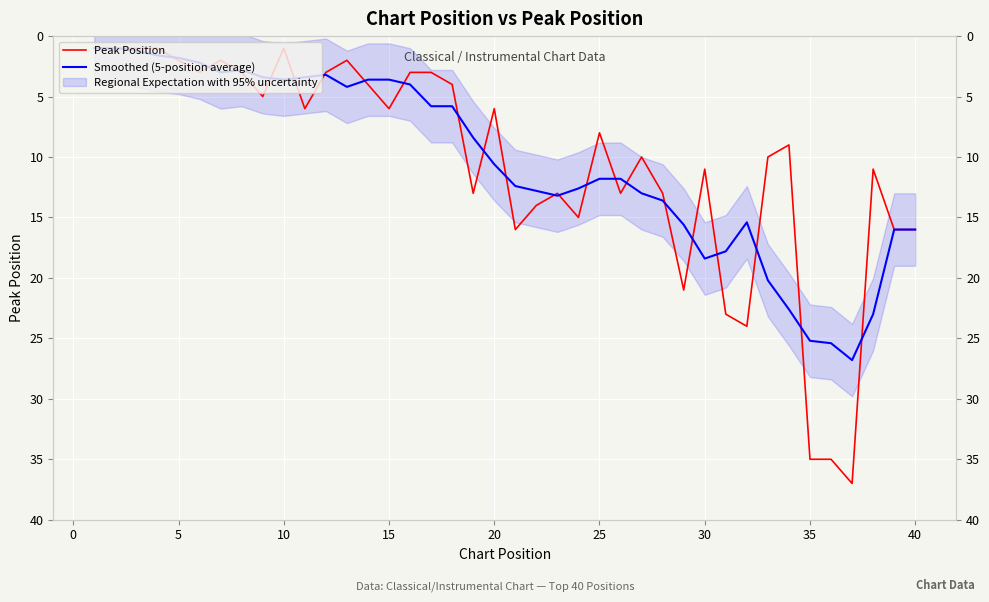

What is the sum of the Smoothed (5-position average) values at 35 and 39?

41.4